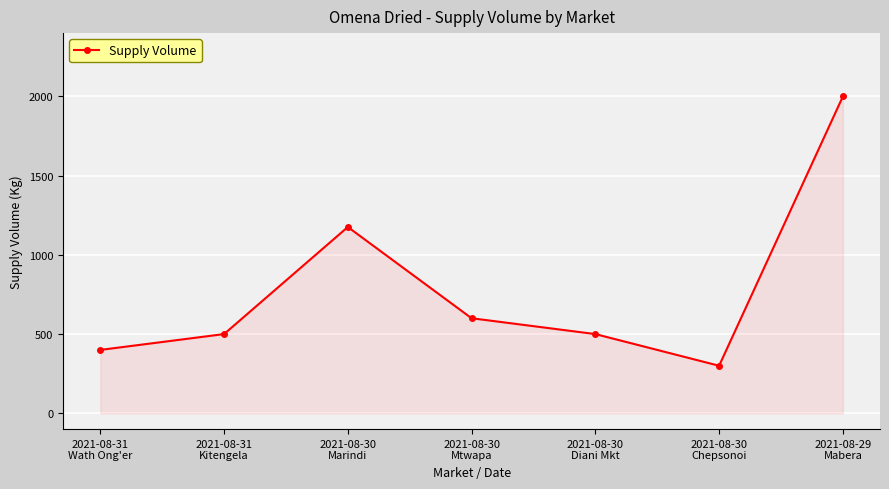

What is the value of the 3rd point from the left?

1176